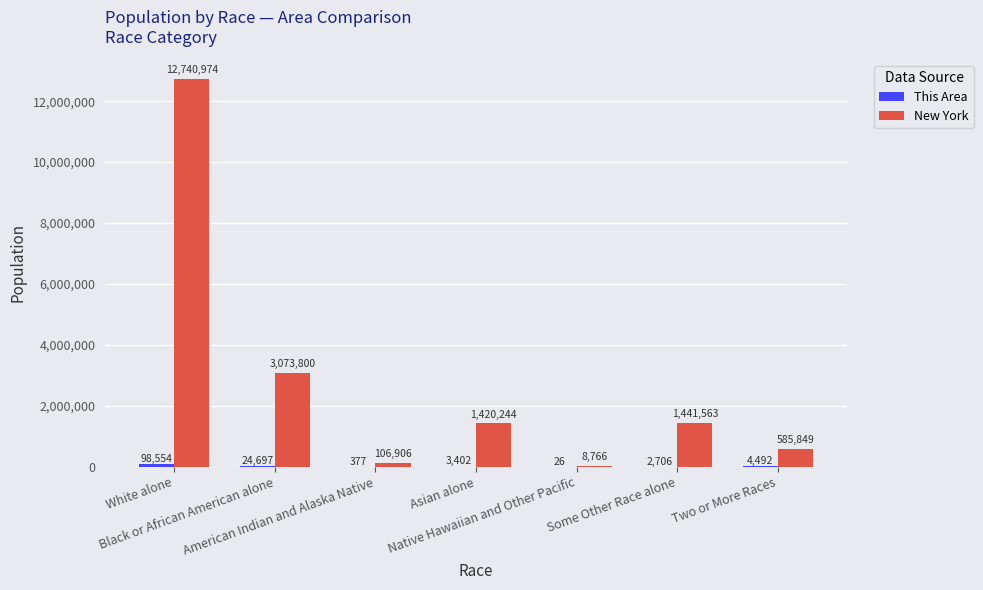

What is the sum of all New York values?

19378102